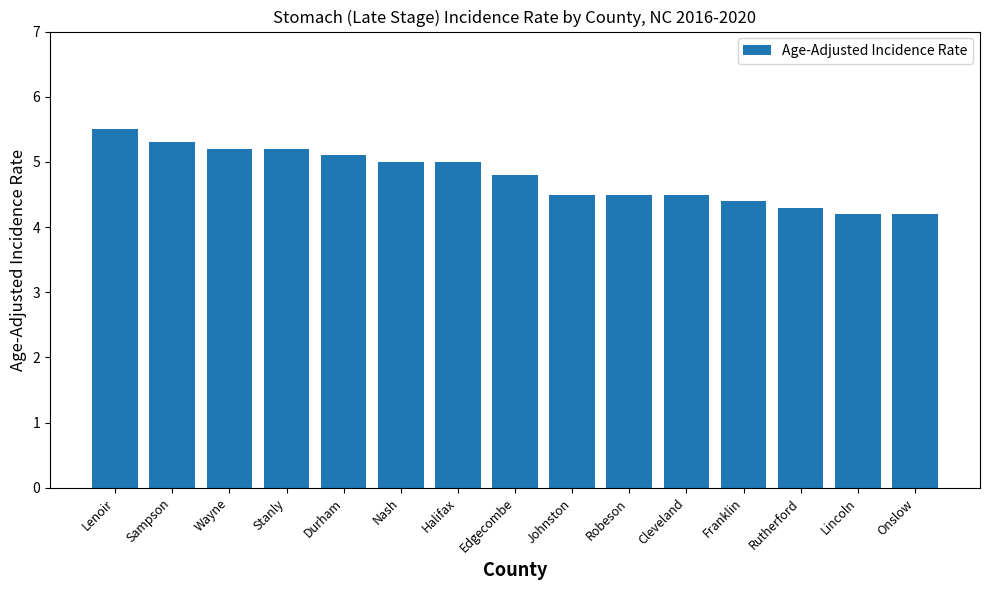

What is the difference between the maximum and minimum values?

1.3